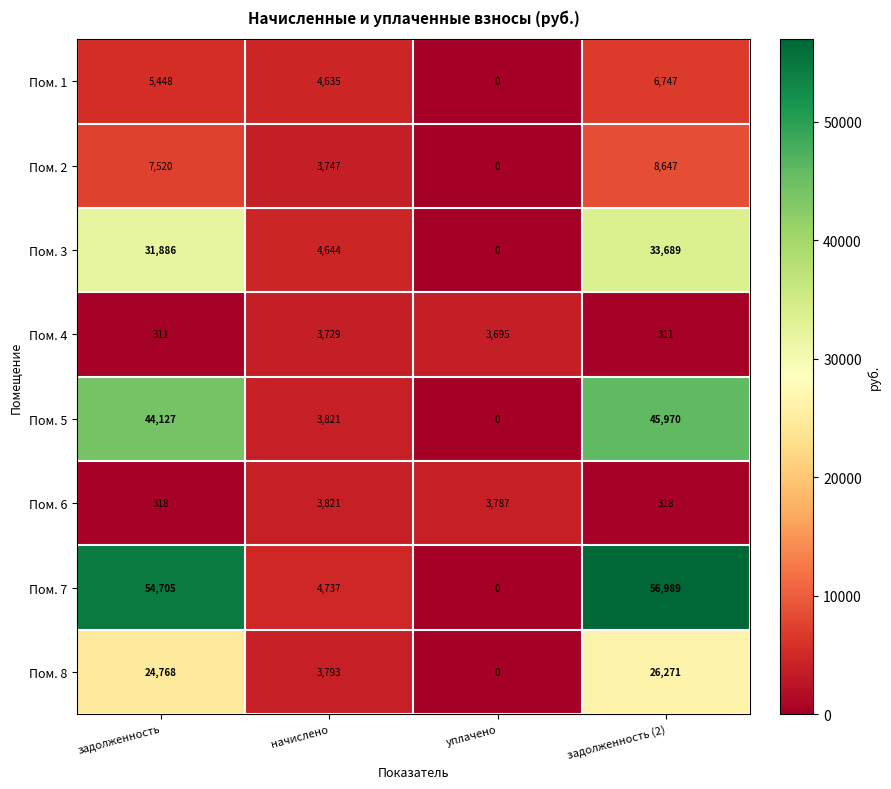

At which label does Пом. 5 reach its minimum?

уплачено